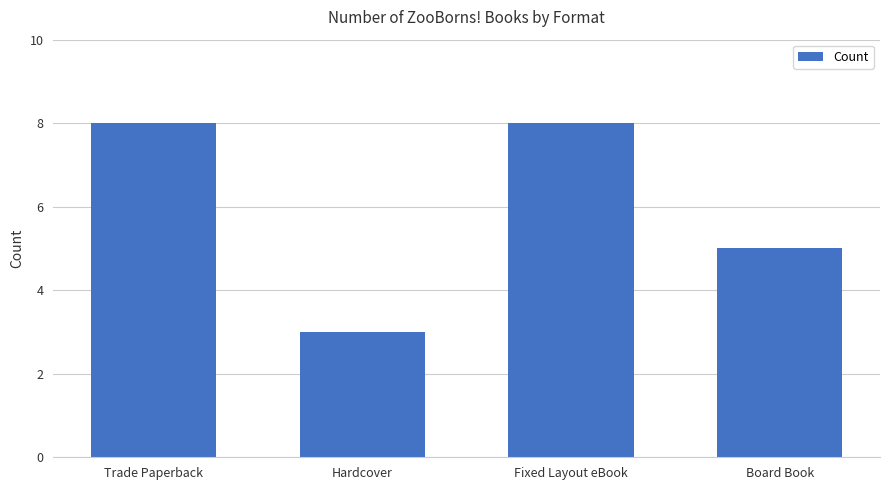

What is the change in value from Hardcover to Fixed Layout eBook?

+5